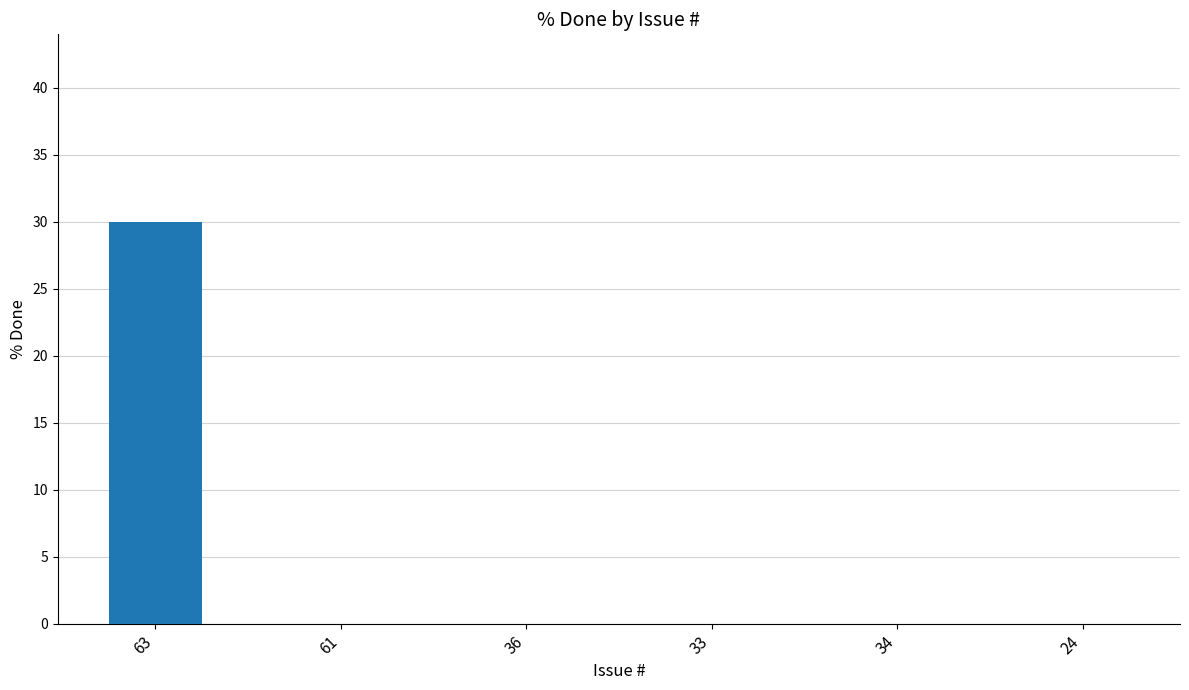

Reading left to right, what are all the values shown in this chart?

30	0	0	0	0	0